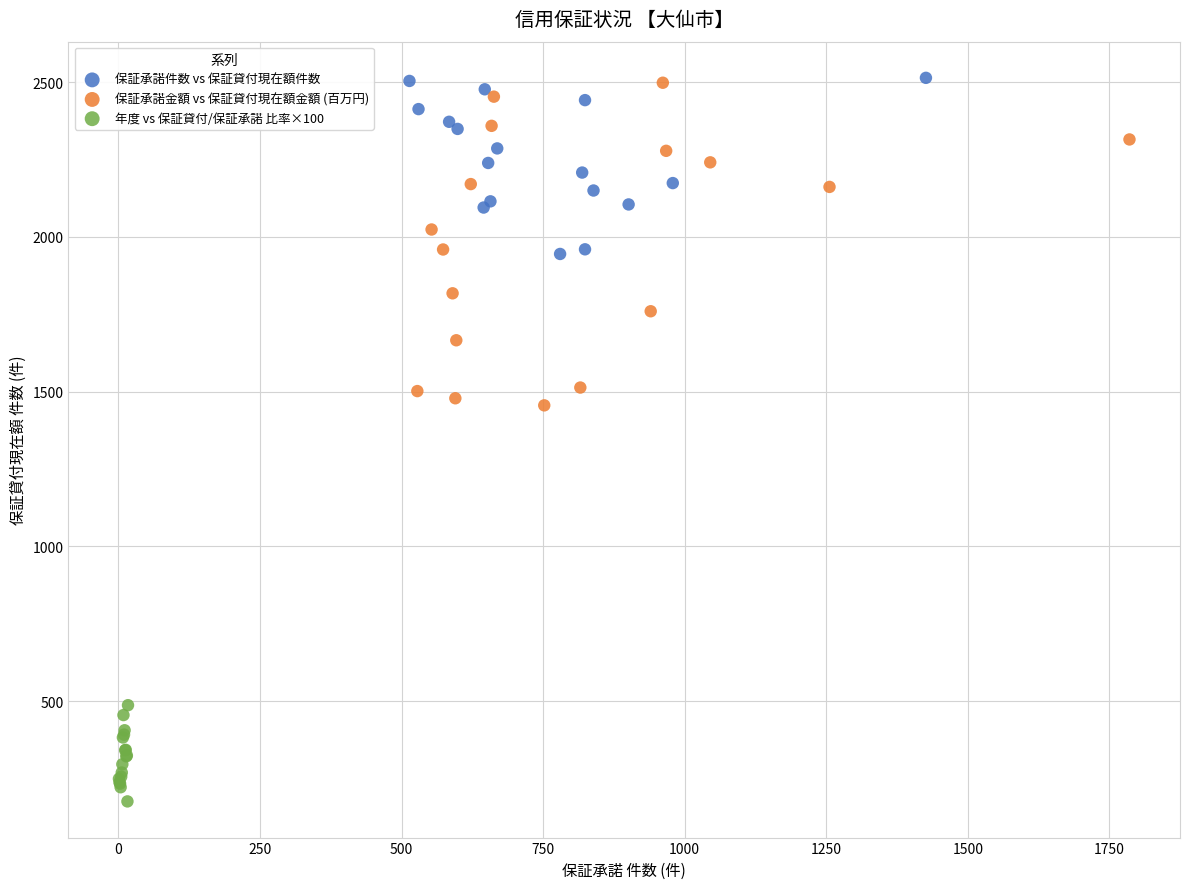

Which series has the largest Y range (max minus min)?

保証承諾金額 vs 保証貸付現在額金額 (百万円)